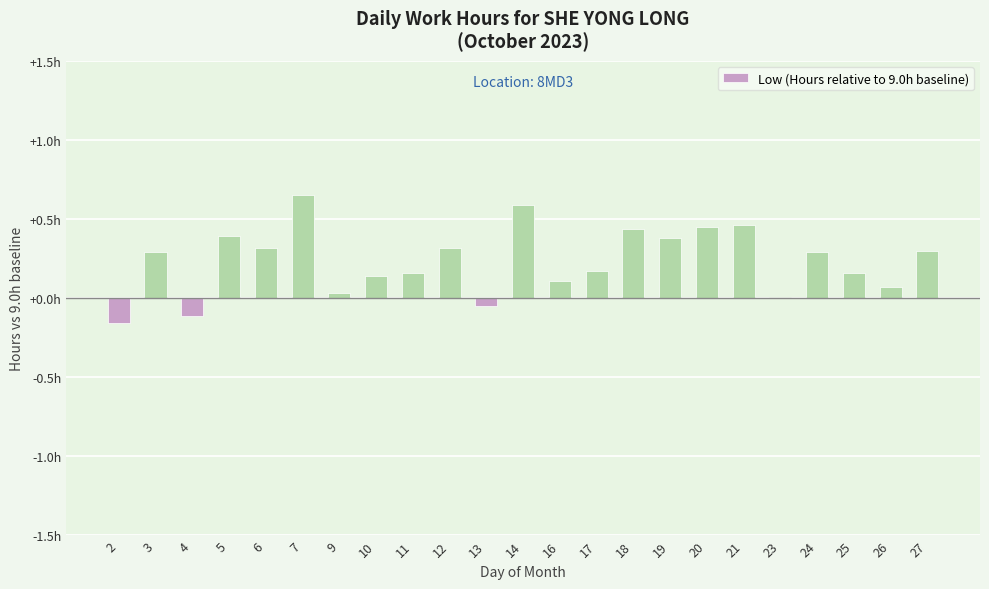

Where is the data nearest to the value 0?

23